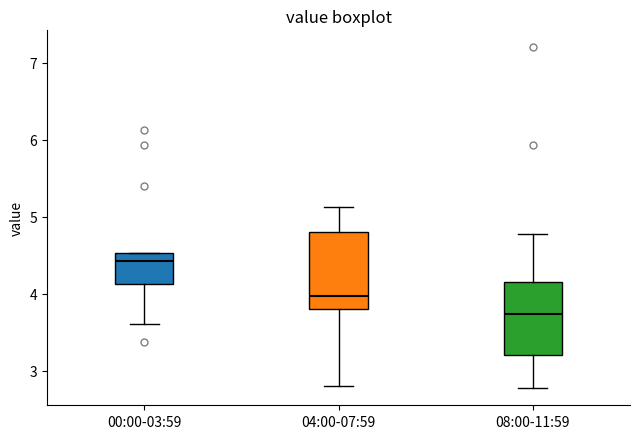

Where does the lower whisker of the box for 08:00-11:59 end on the y-axis? The values are not printed on the chart, so give them approximately, as read against the axis.

2.8